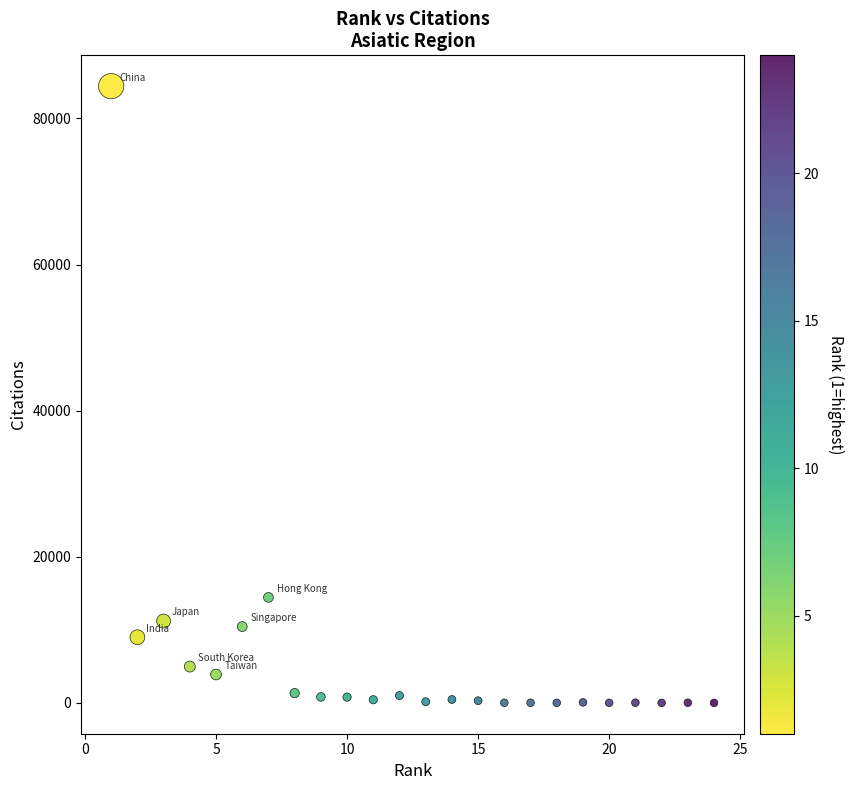

What Y value in the scatter plot is closest to 42210?

14443